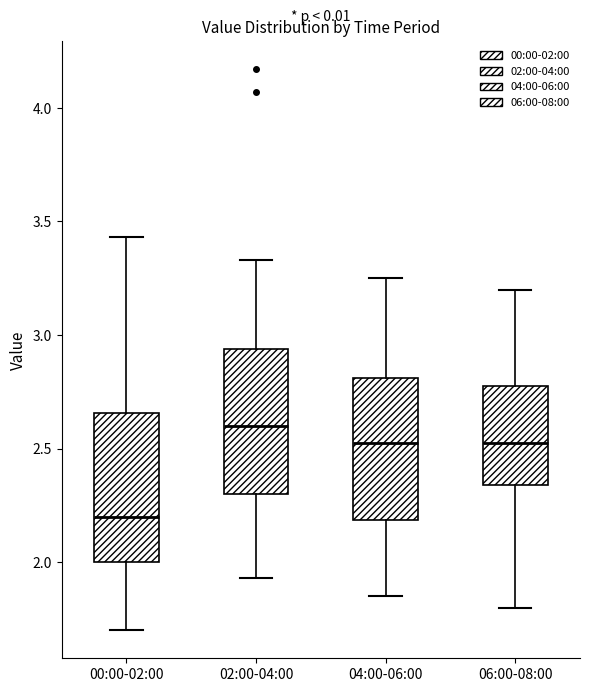

Reading left to right, read every box against the y-axis: the position of its median line, the range the box covers, and the ends of its whiskers. The values are not printed on the chart, so give them approximately, as read against the axis.

00:00-02:00: median 2.20, box 2.00 to 2.65, whiskers 1.70 to 3.45
02:00-04:00: median 2.60, box 2.30 to 2.95, whiskers 1.95 to 3.35
04:00-06:00: median 2.55, box 2.20 to 2.80, whiskers 1.85 to 3.25
06:00-08:00: median 2.55, box 2.35 to 2.80, whiskers 1.80 to 3.20